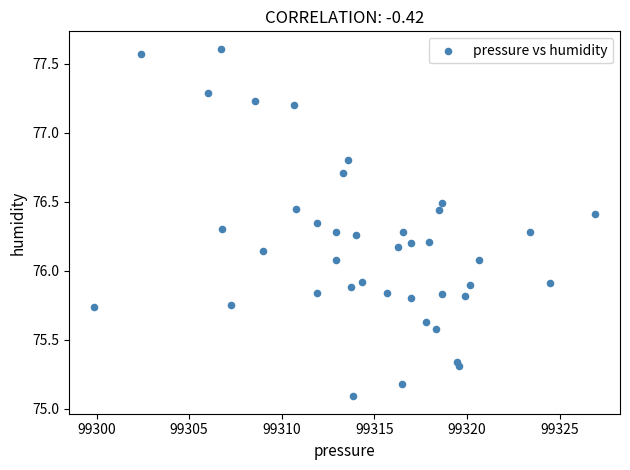

What is the range of X values (max minus min)?

27.0